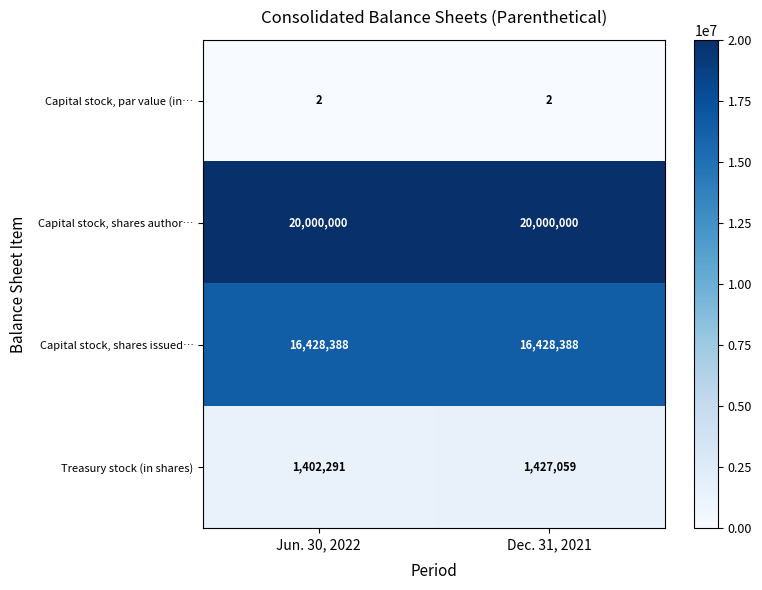

Which series has the largest total across all categories?

Capital stock, shares author…